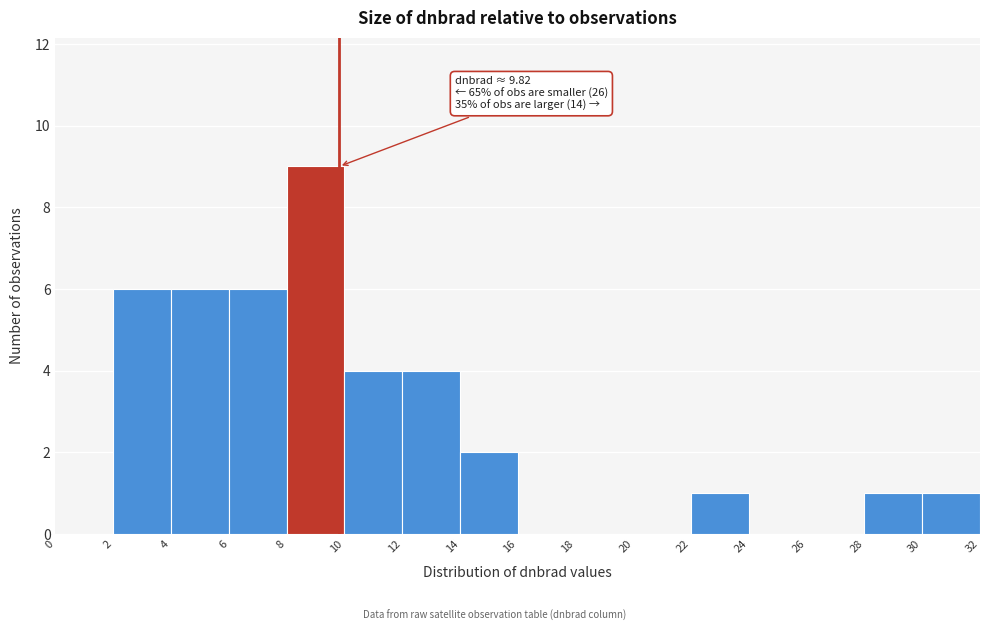

Over which range of the x-axis is the bar tallest?

8 to 10